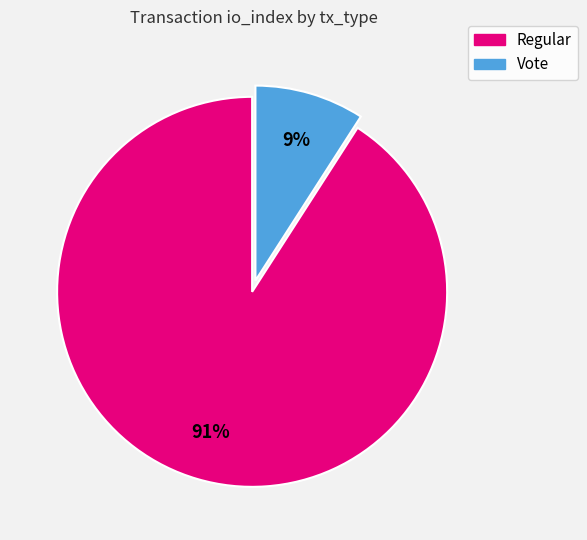

To the nearest percent, what percentage of the pie is Vote?

9%